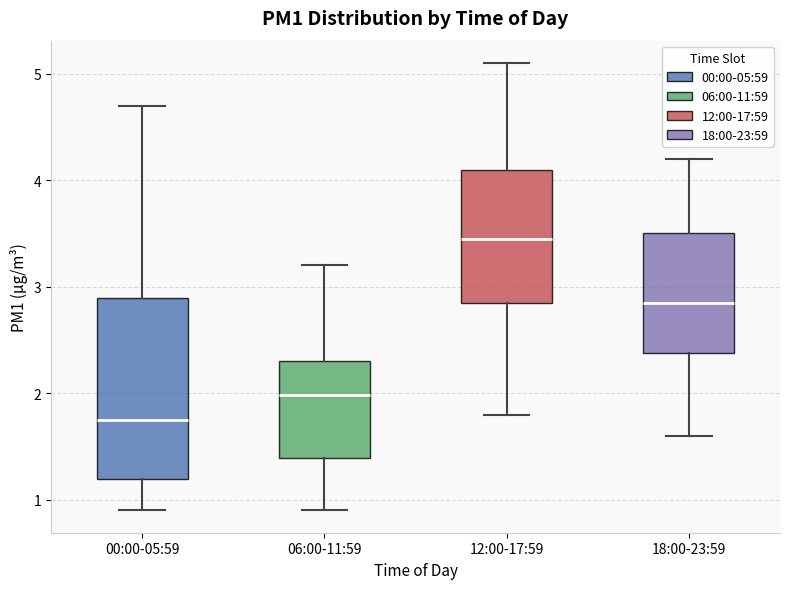

Reading left to right, transcribe this box plot: for each box, give where its median line is, the range the box spans, and where its two whiskers end, as read against the y-axis. The values are not printed on the chart, so give them approximately, as read against the axis.

00:00-05:59: median 1.8, box 1.2 to 2.9, whiskers 0.9 to 4.7
06:00-11:59: median 2.0, box 1.4 to 2.3, whiskers 0.9 to 3.2
12:00-17:59: median 3.5, box 2.9 to 4.1, whiskers 1.8 to 5.1
18:00-23:59: median 2.9, box 2.4 to 3.5, whiskers 1.6 to 4.2